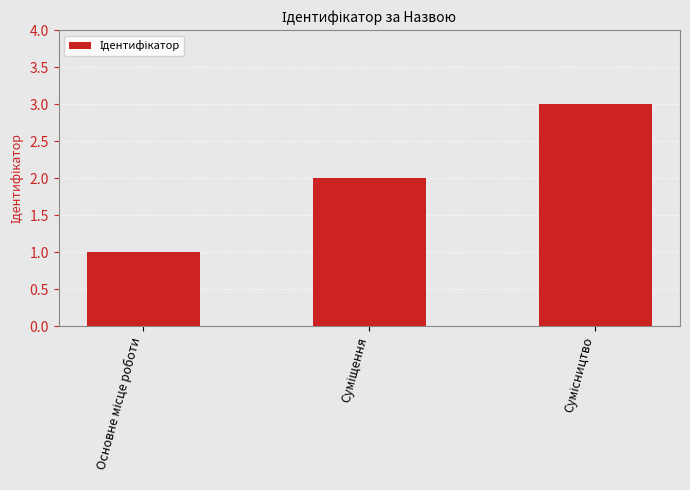

Count the number of data series in this chart.

1